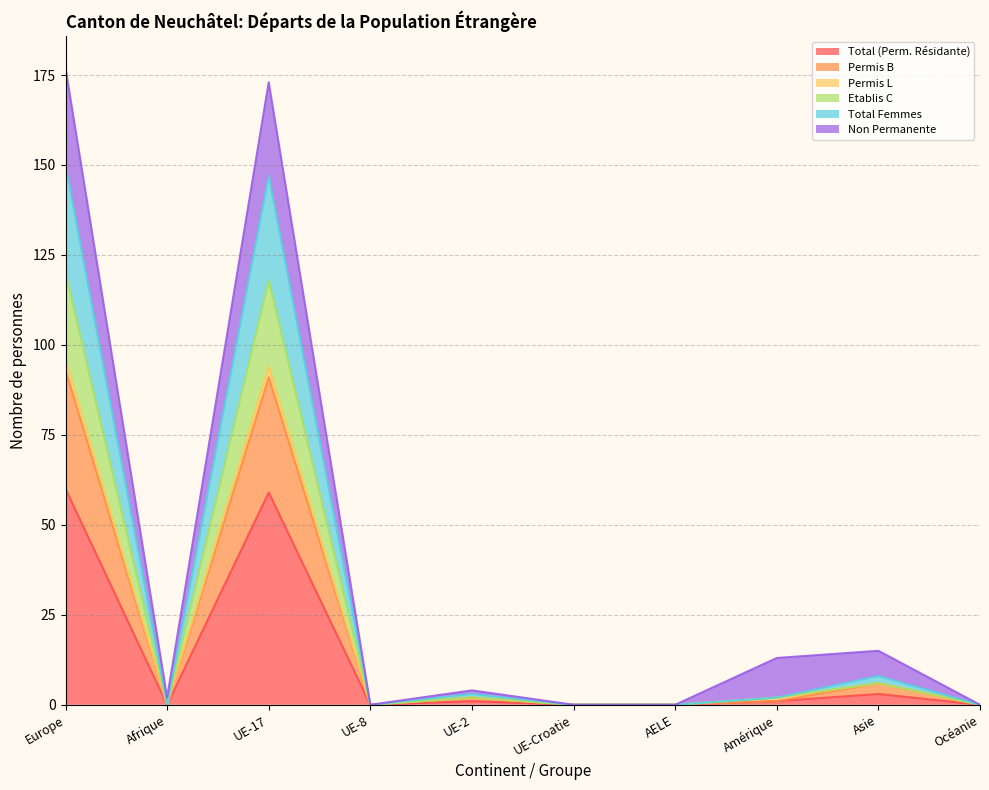

True or false: Total Femmes and Permis B cross at least once.

False